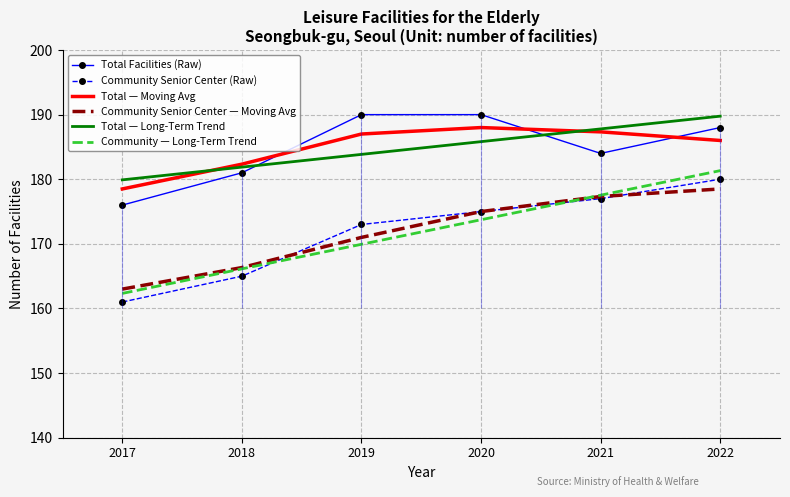

True or false: Community Senior Center — Moving Avg and Total — Moving Avg intersect in this chart.

False